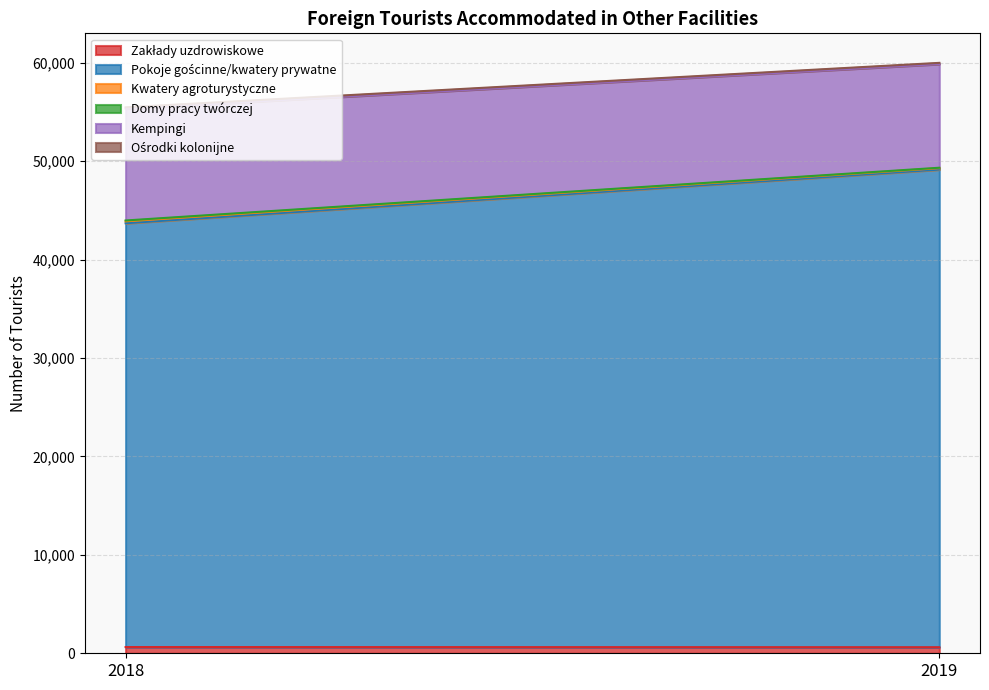

What is the highest value of the Ośrodki kolonijne series?

130